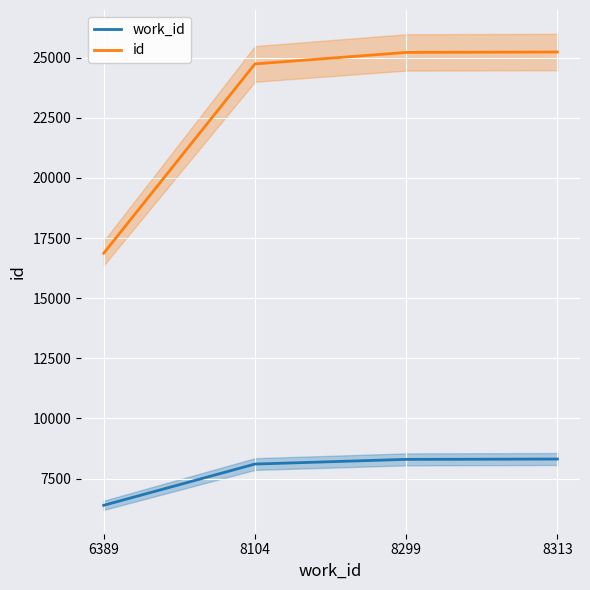

Is it true that work_id equals 8313 at 8313?

True